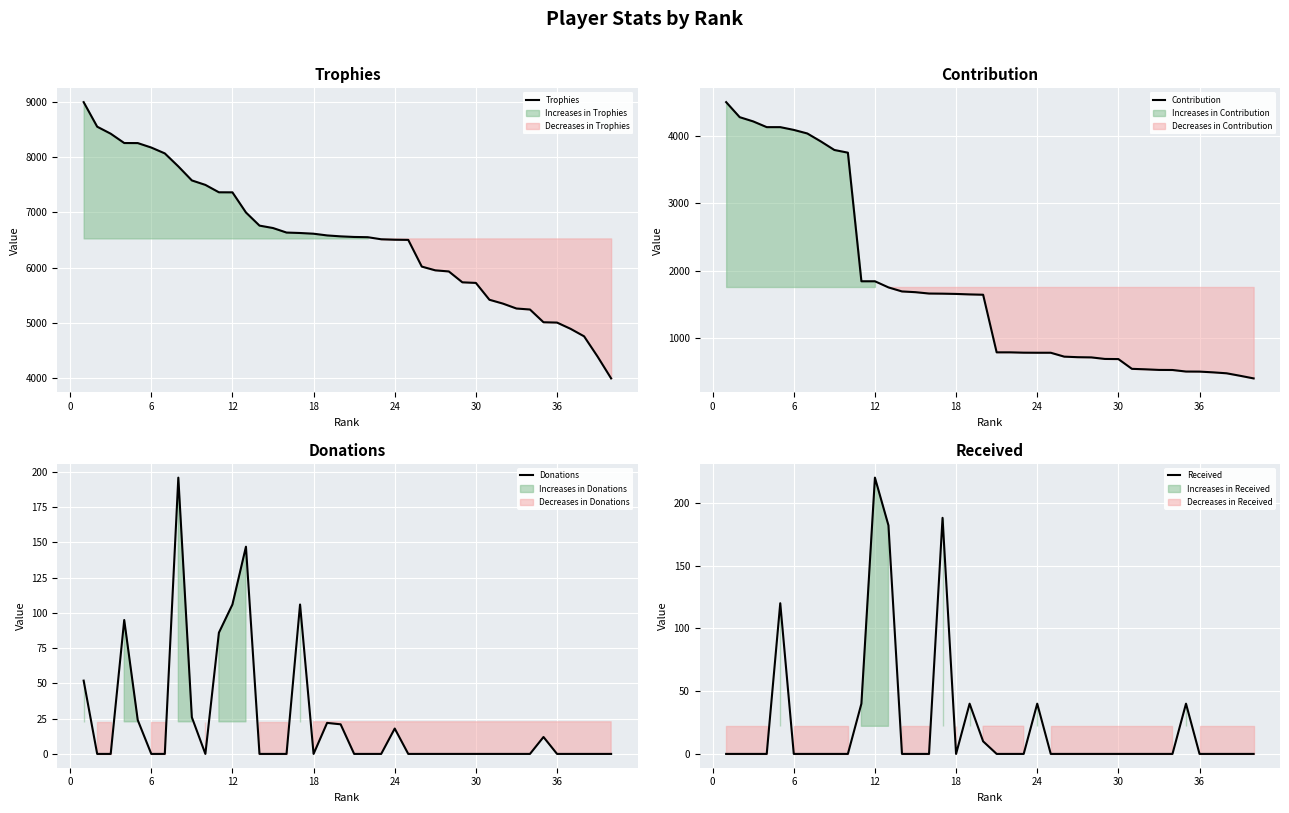

What is the highest value of the Trophies series?

9000